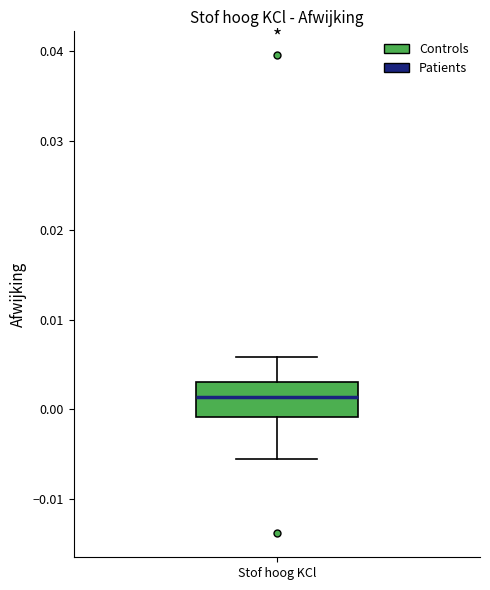

Where is the lower edge of the box for Stof hoog KCl on the y-axis? The values are not printed on the chart, so give them approximately, as read against the axis.

-0.001